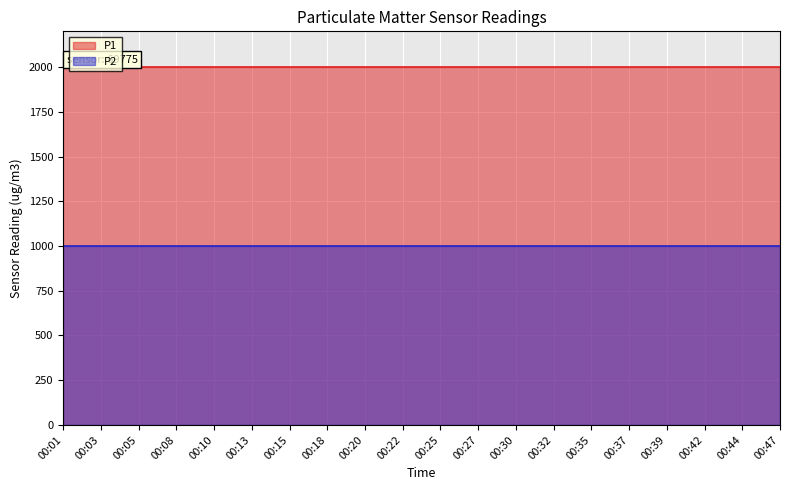

Does the chart display data point markers on the line(s)?

No